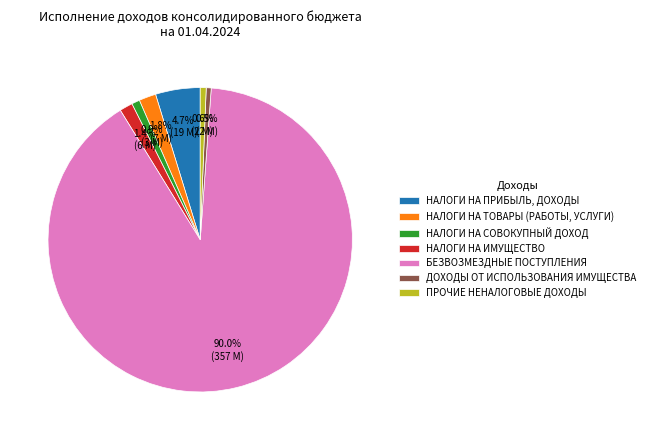

To the nearest percent, what is the average slice percentage?

14%